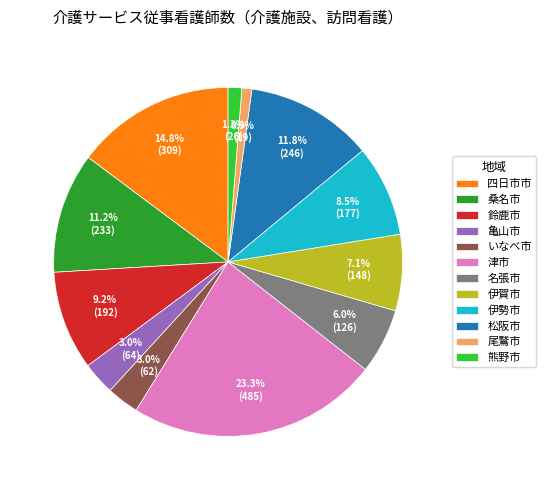

What percentage is the 津市 slice, to the nearest percent?

23%